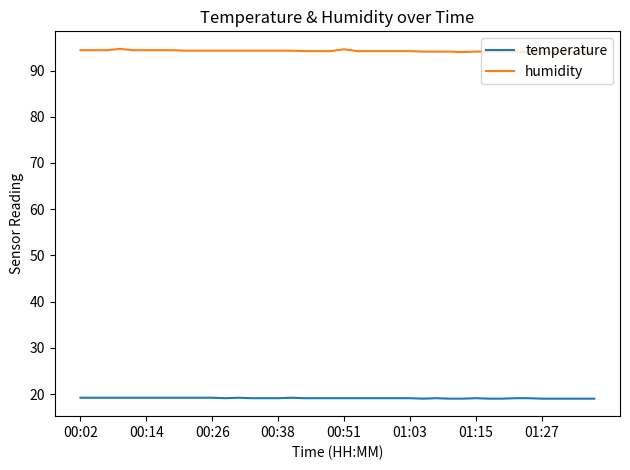

What is the maximum value for humidity?

94.7